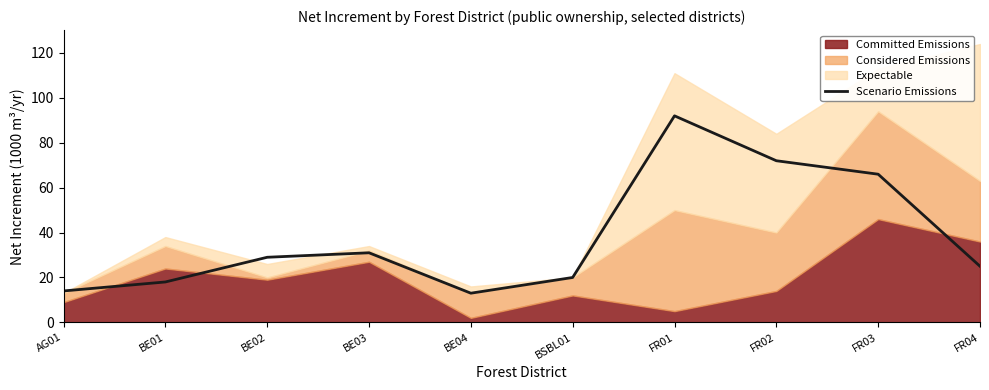

Count the number of categories in the chart.

10